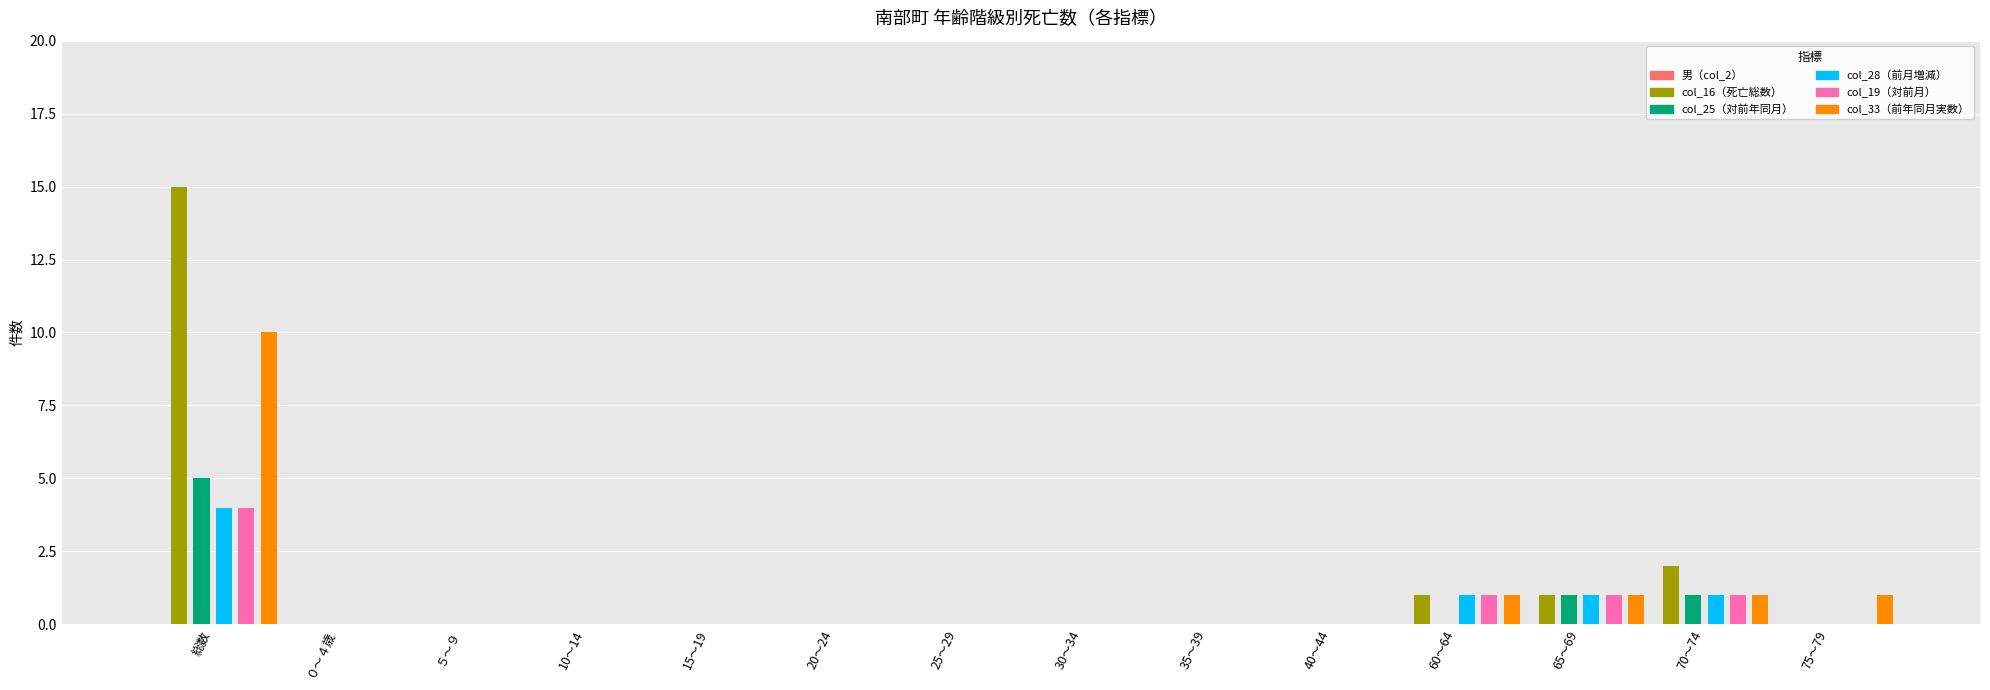

Which series has the largest total across all categories?

col_16（死亡総数）